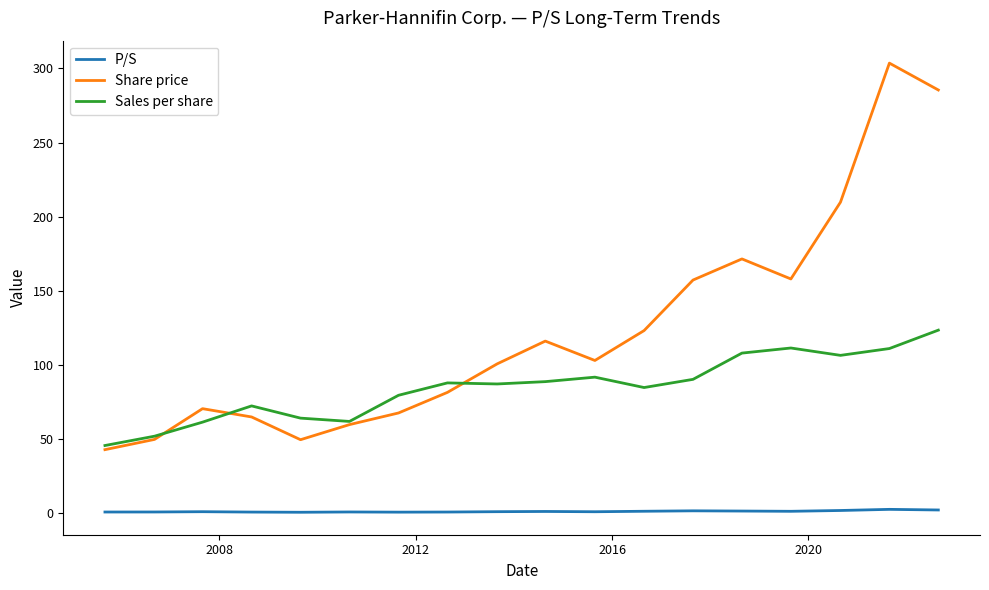

Which series has the largest total across all categories?

Share price